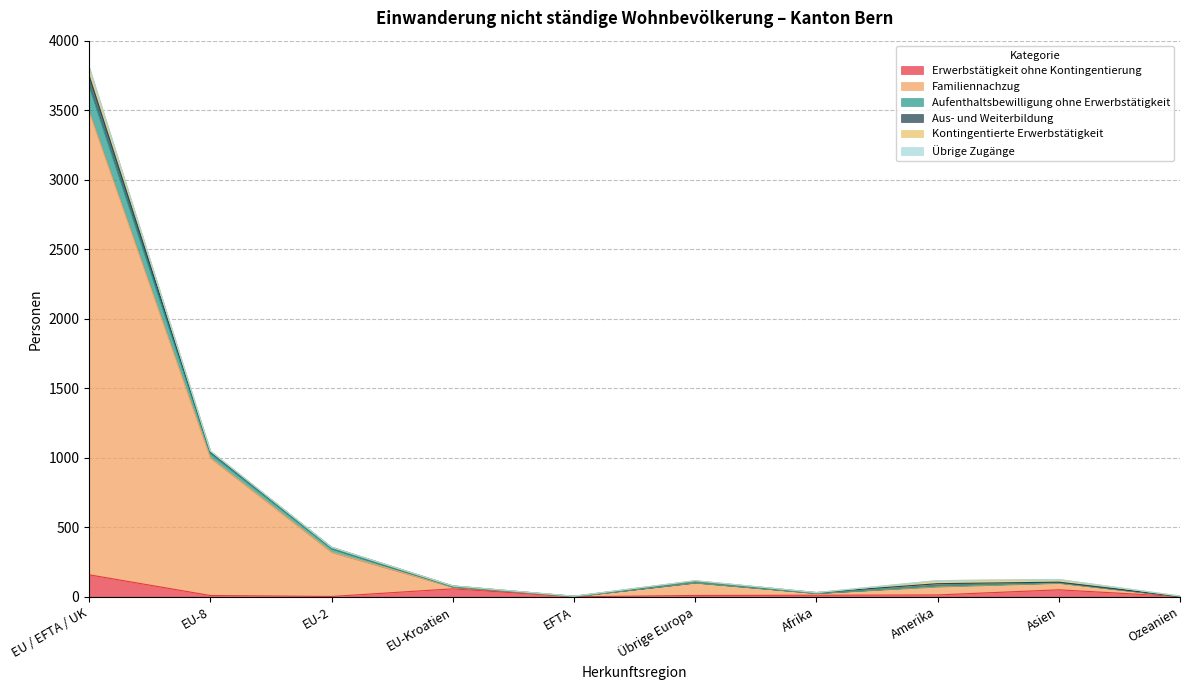

At which category is the sum across all series the highest?

EU / EFTA / UK